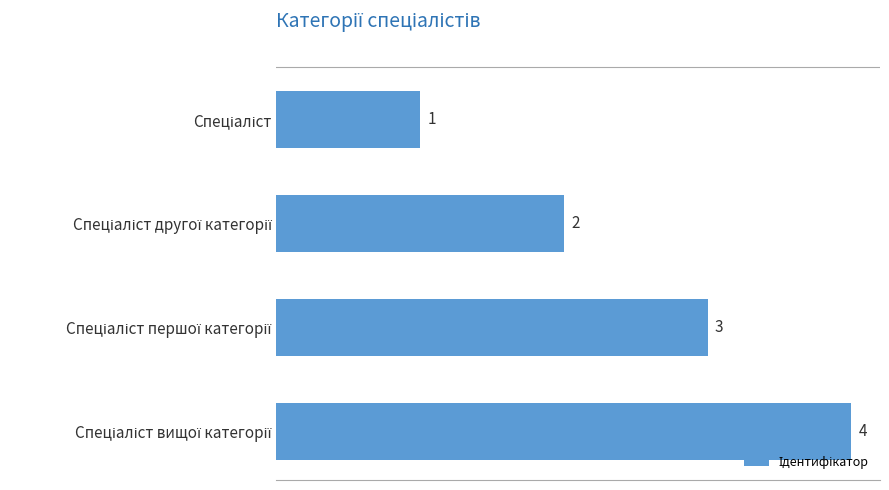

What is the greatest value displayed?

4